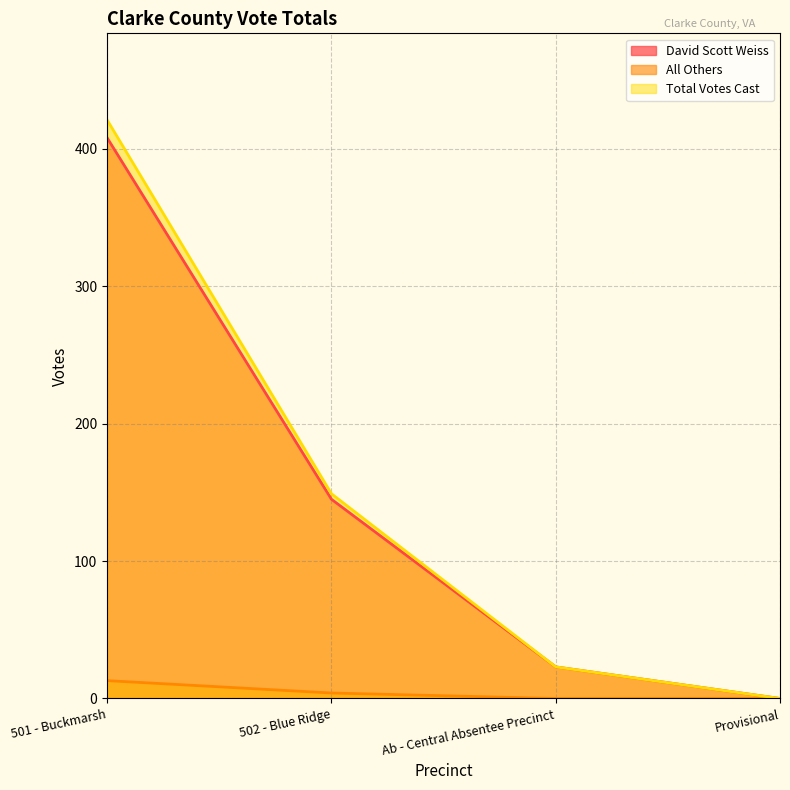

True or false: All Others has more than 0 interior local peaks.

False